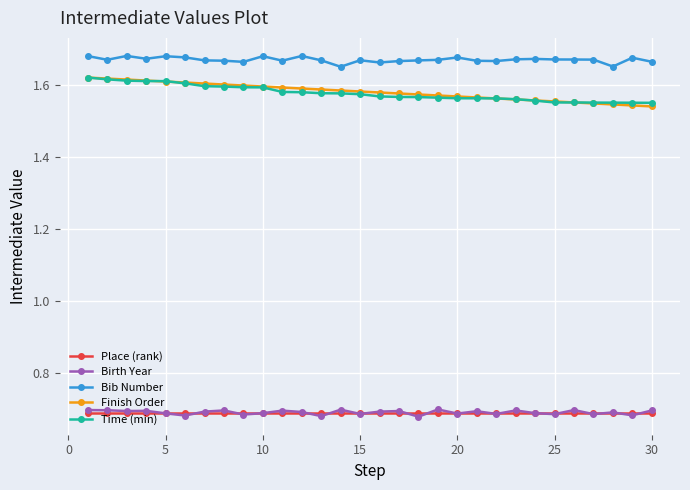

Which series has the largest total across all categories?

Bib Number